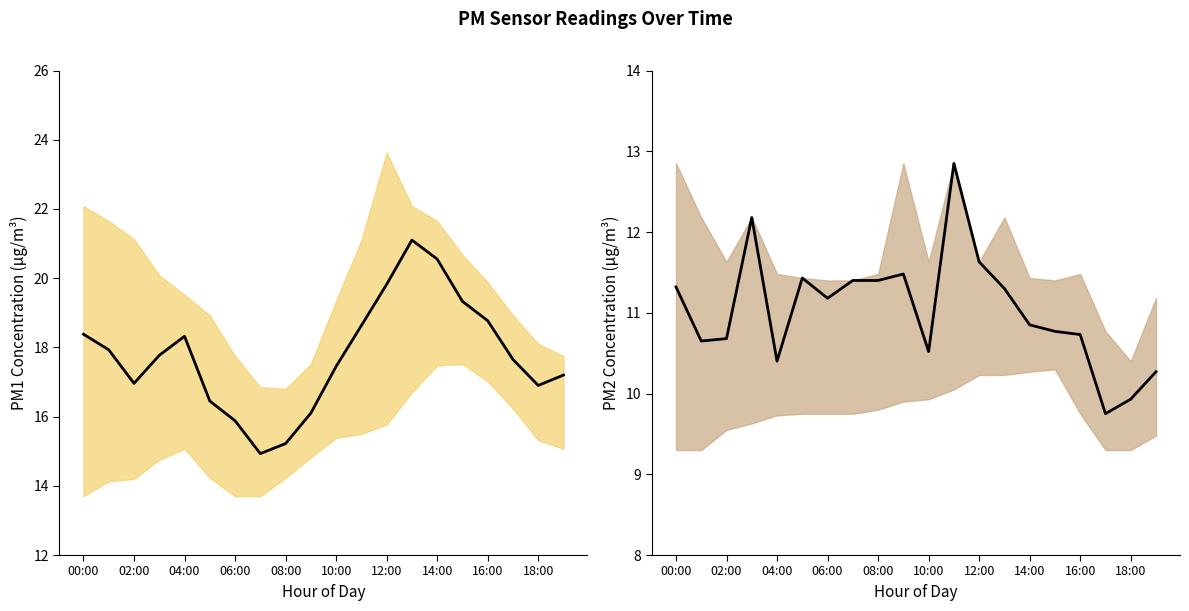

Which category has the highest value in the P1 series?

13